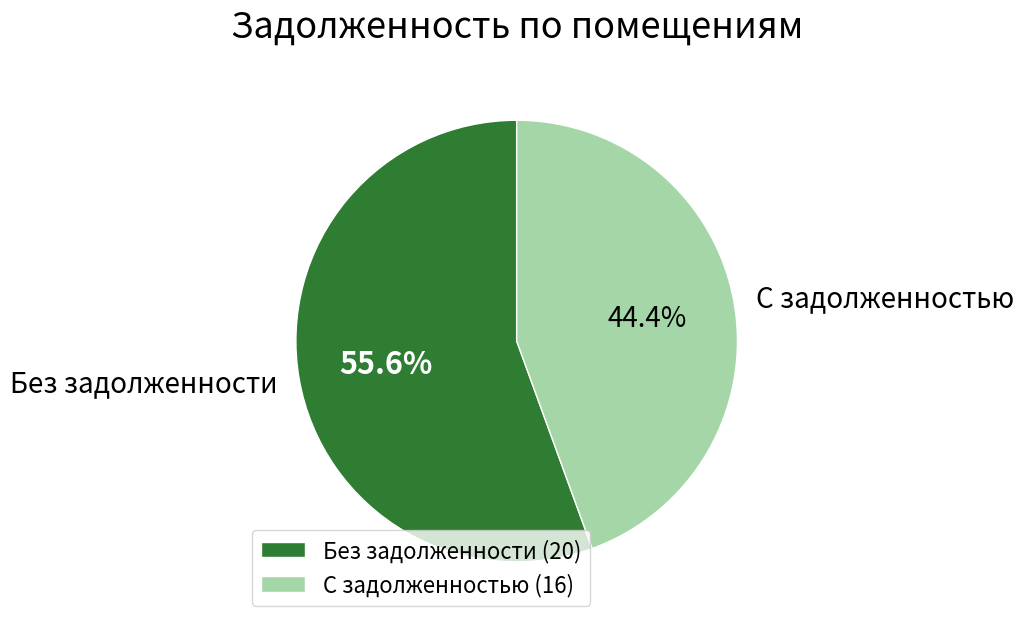

What portion of the pie excludes С задолженностью?

55.6%